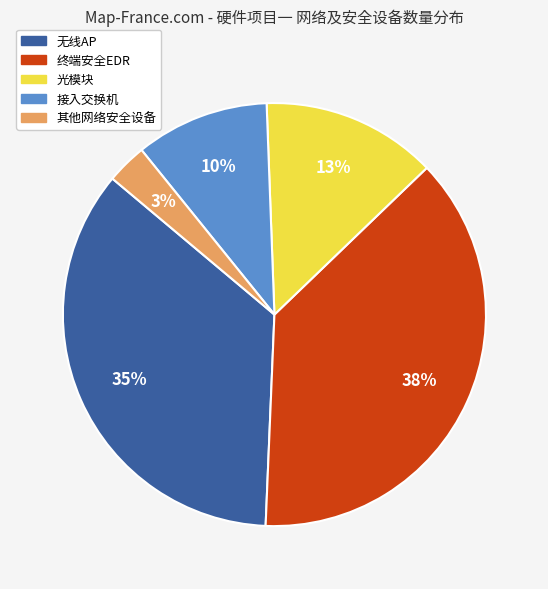

To the nearest percent, what is the average slice percentage?

20%